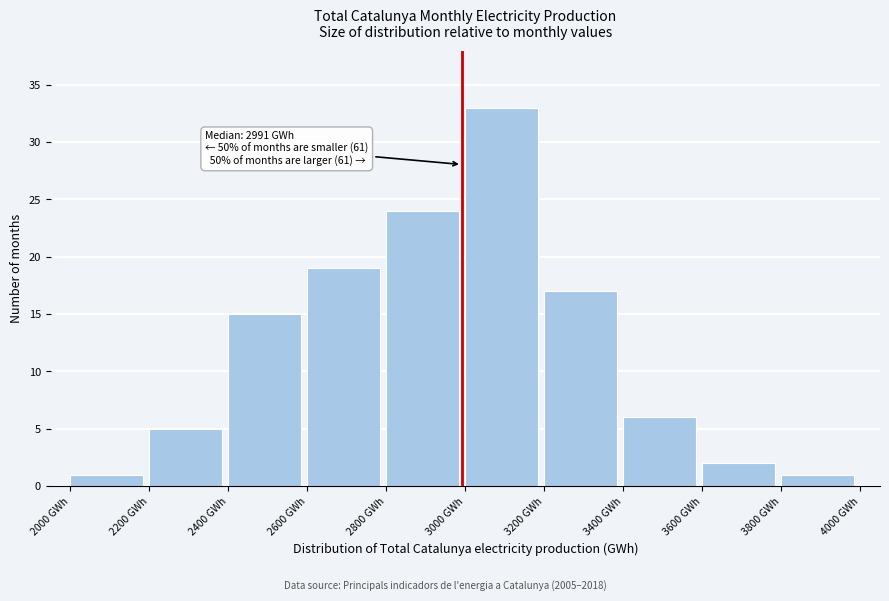

Which range on the x-axis has the tallest bar?

3000 to 3200